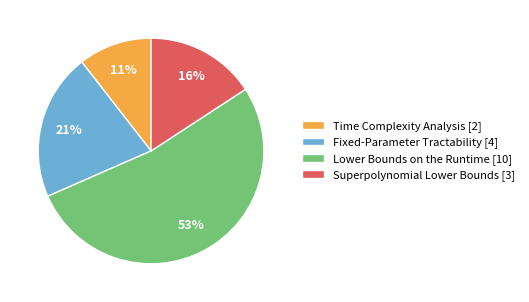

Is it true that Time Complexity Analysis is 11% of the pie?

True